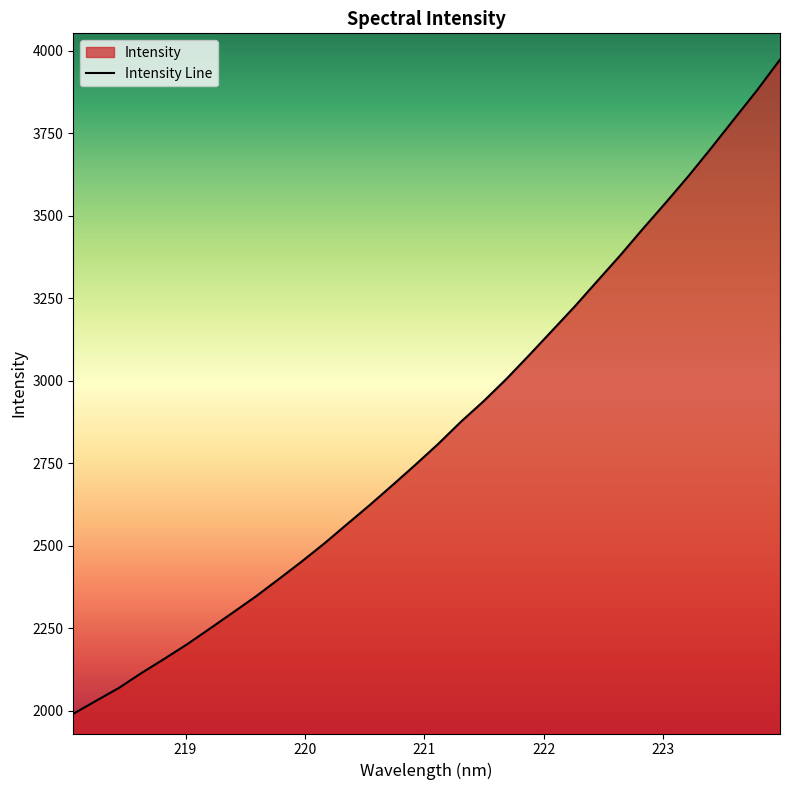

Reading right to left, what are all the values shown in this chart?

3973.5	3881.0	3794.4	3707.2	3622.2	3541.2	3462.4	3381.6	3304.2	3226.5	3152.6	3078.8	3006.7	2939.3	2876.7	2809.3	2746.1	2684.7	2624.3	2566.0	2507.4	2452.2	2399.2	2347.1	2298.5	2250.3	2202.7	2158.4	2115.5	2069.9	2030.9	1991.6